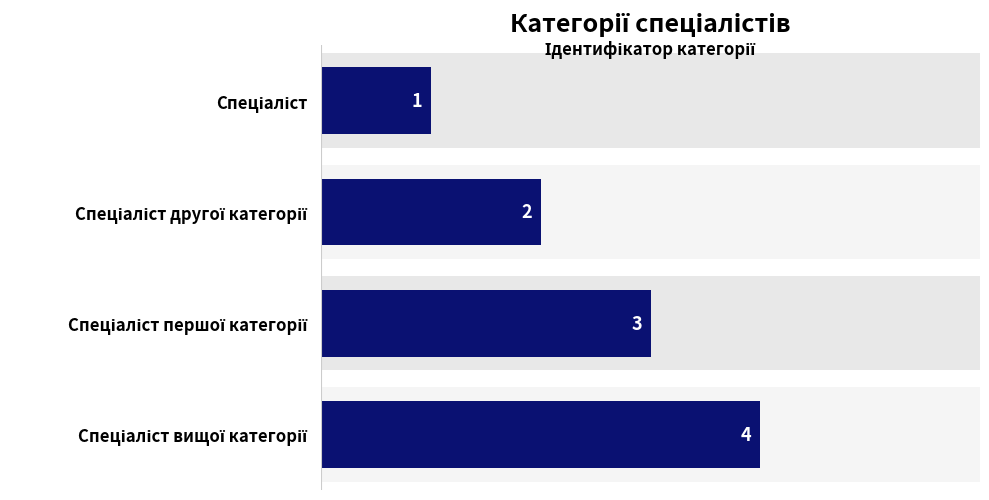

What is the smallest value displayed?

1